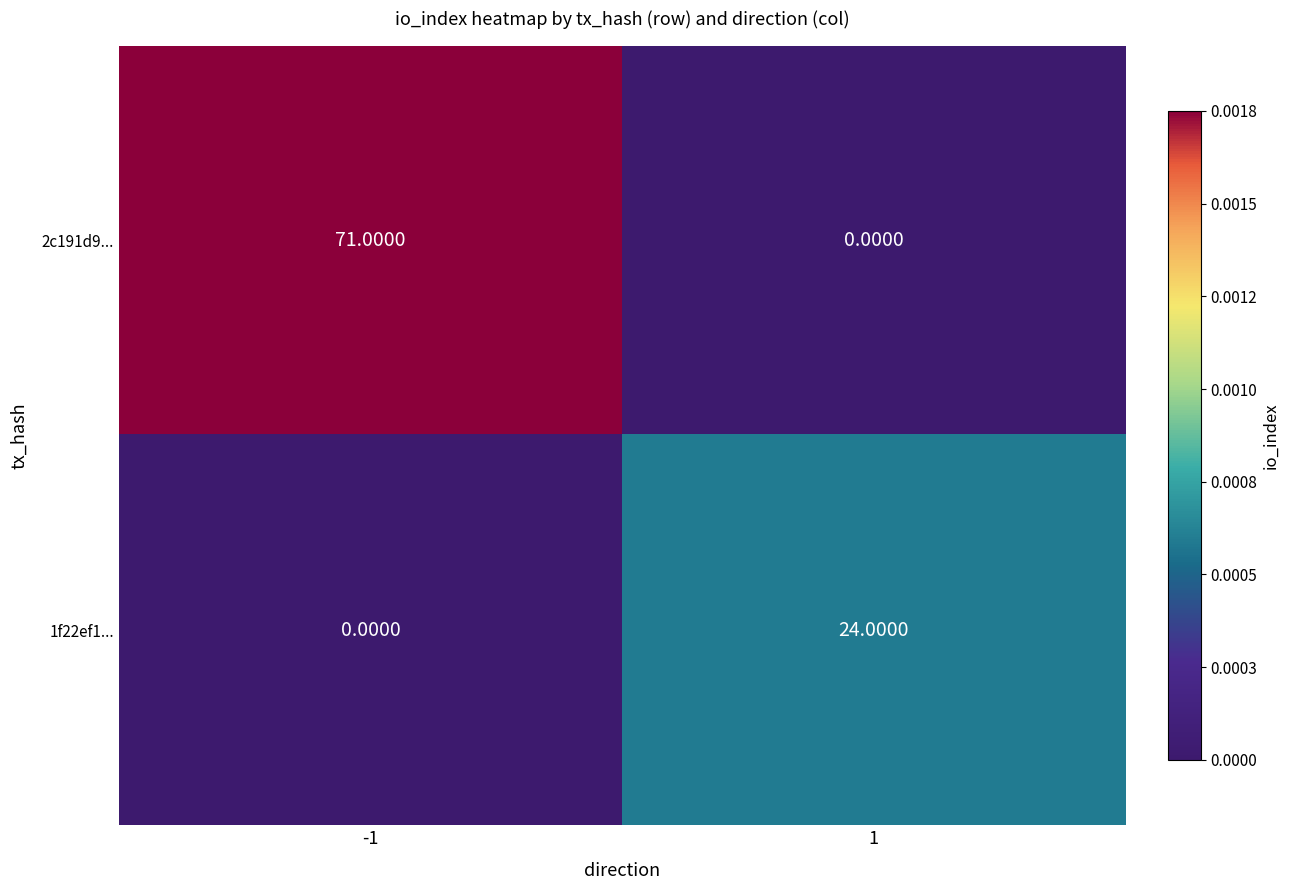

Is the value of 1f22ef1... at 1 greater than the value of 2c191d9... at 1?

Yes